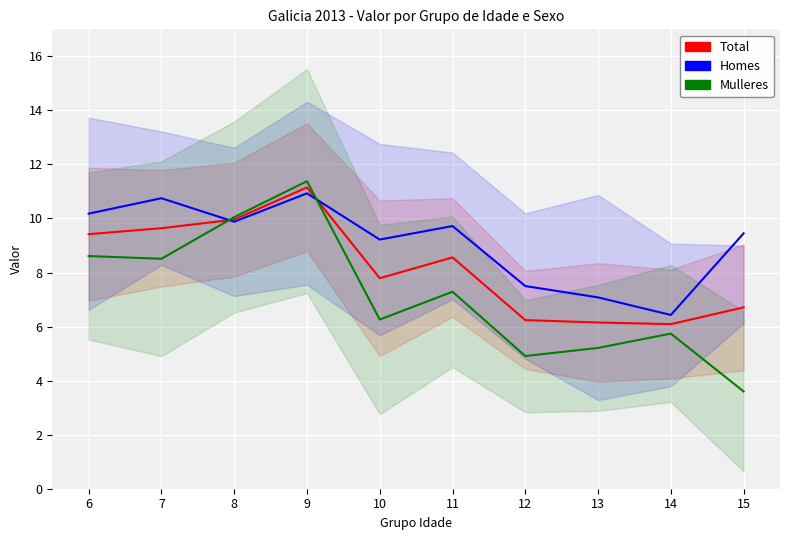

What is the greatest value displayed?

11.4